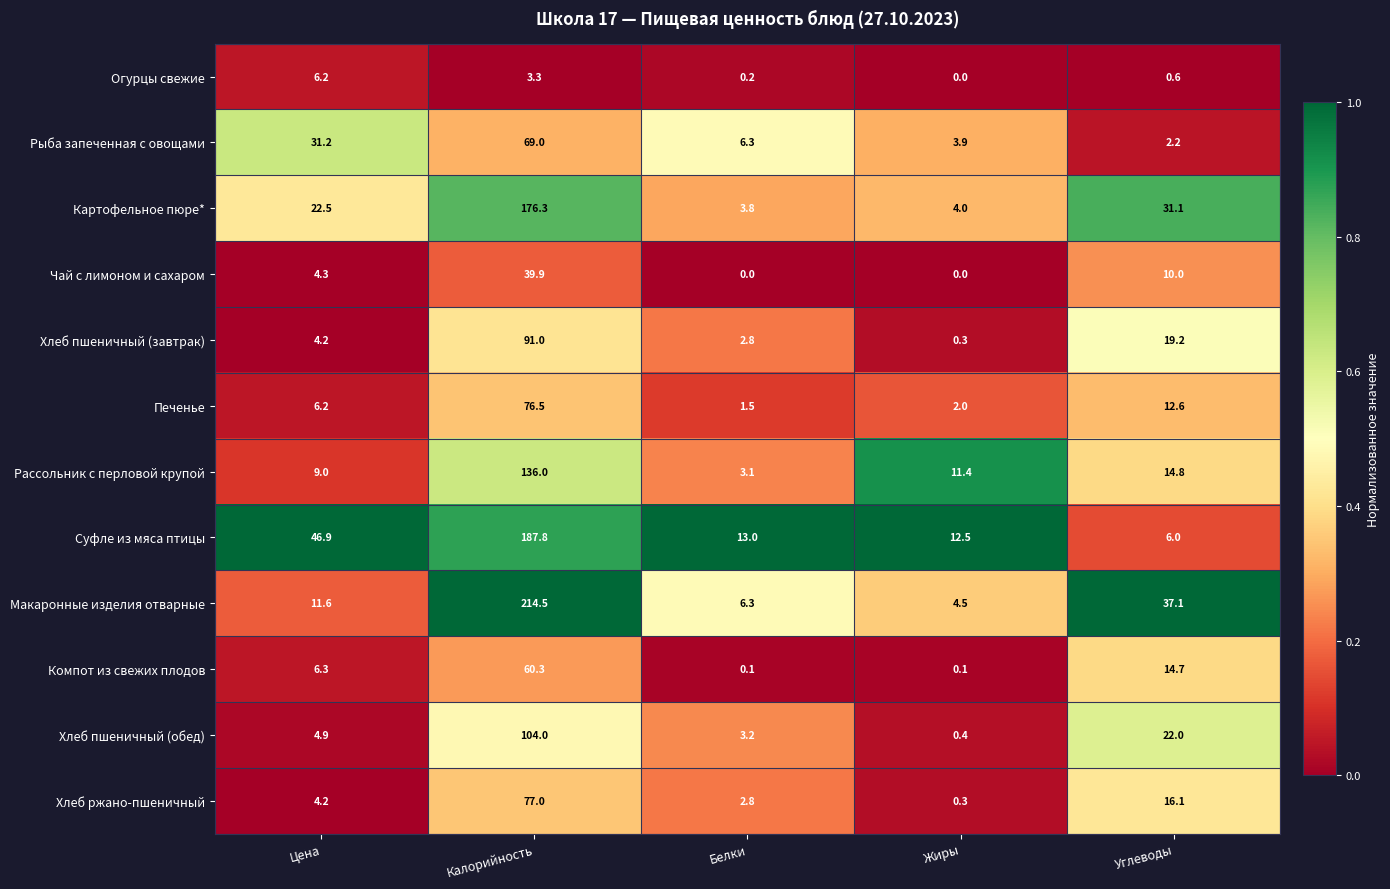

What is the minimum value for Картофельное пюре*?

3.8